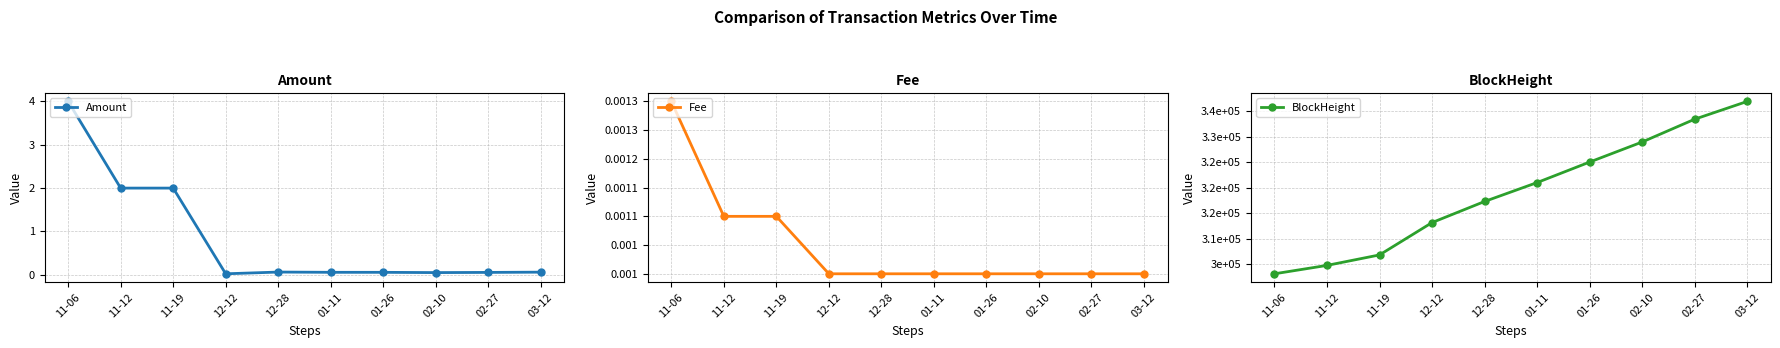

Between 11-19 and 12-12, which is larger?

11-19